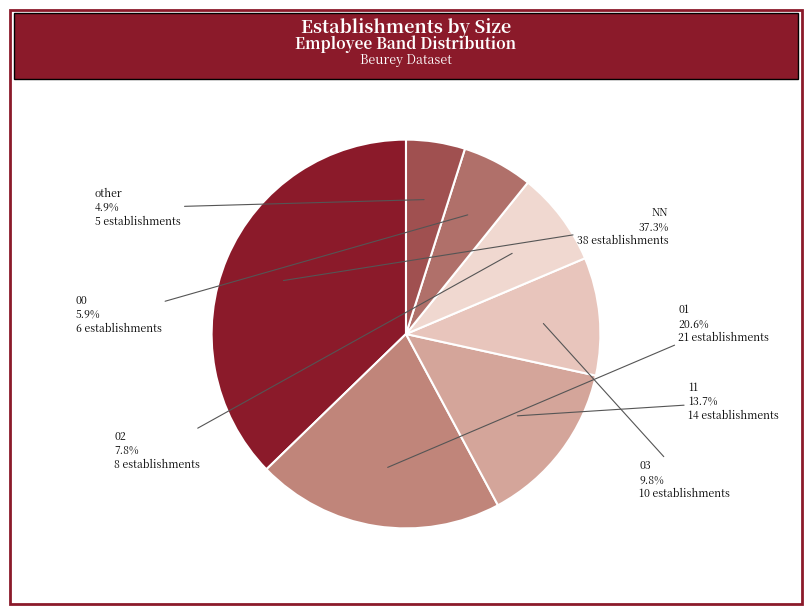

Is there any slice that represents more than half of the pie?

No